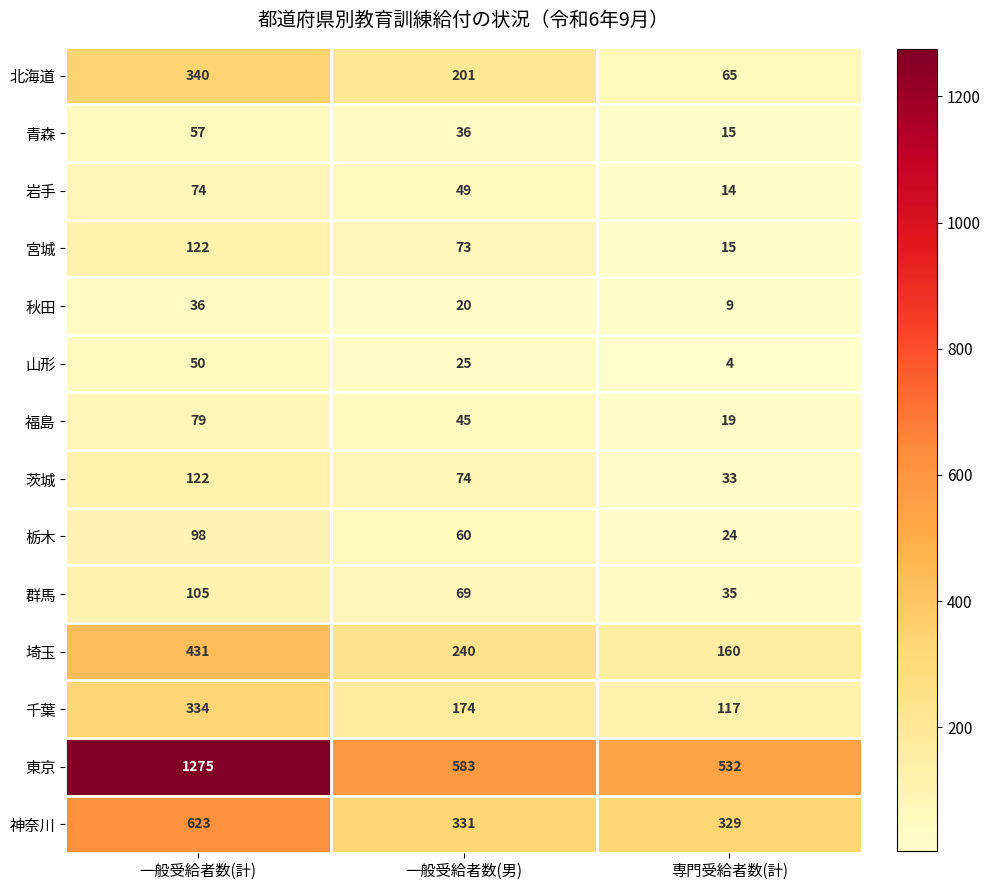

What is the spread (max minus min) of values at 一般受給者数(男)?

563